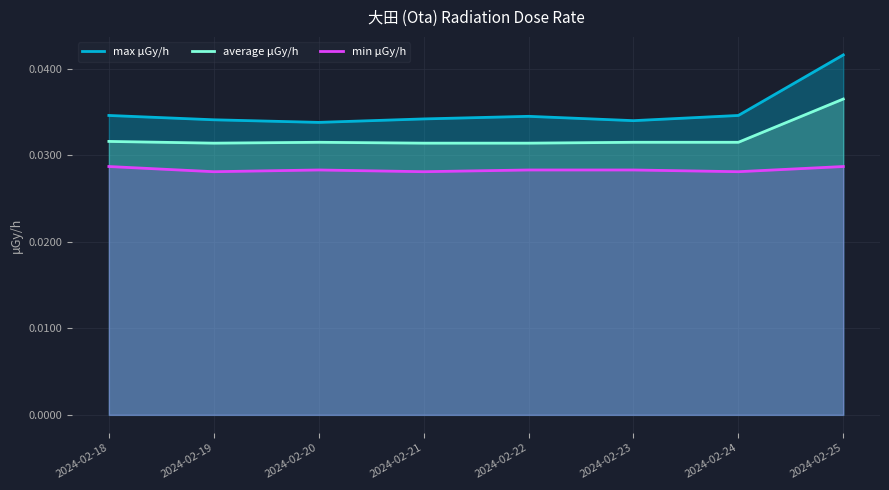

How many lines are shown in the chart?

3